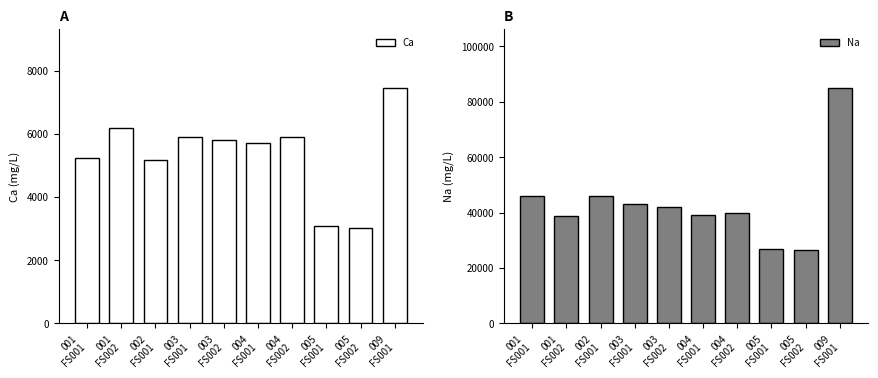

What is the label of the 8th bar from the right?

002
FS001